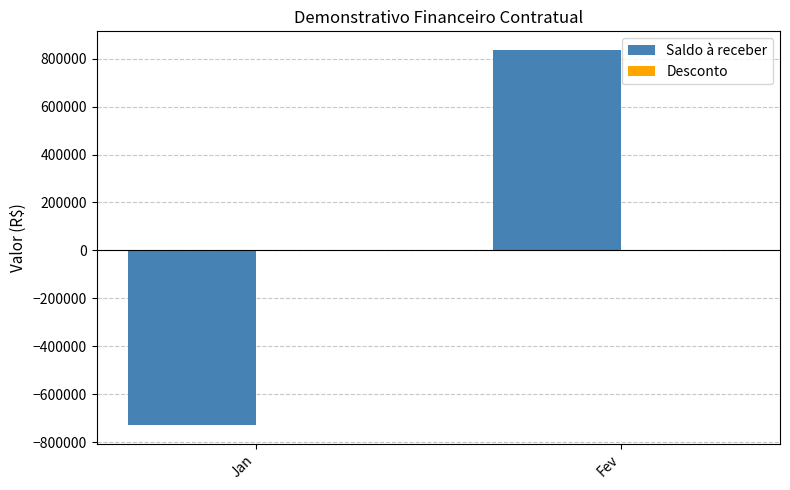

At which label is the value closest to 54145?

Jan